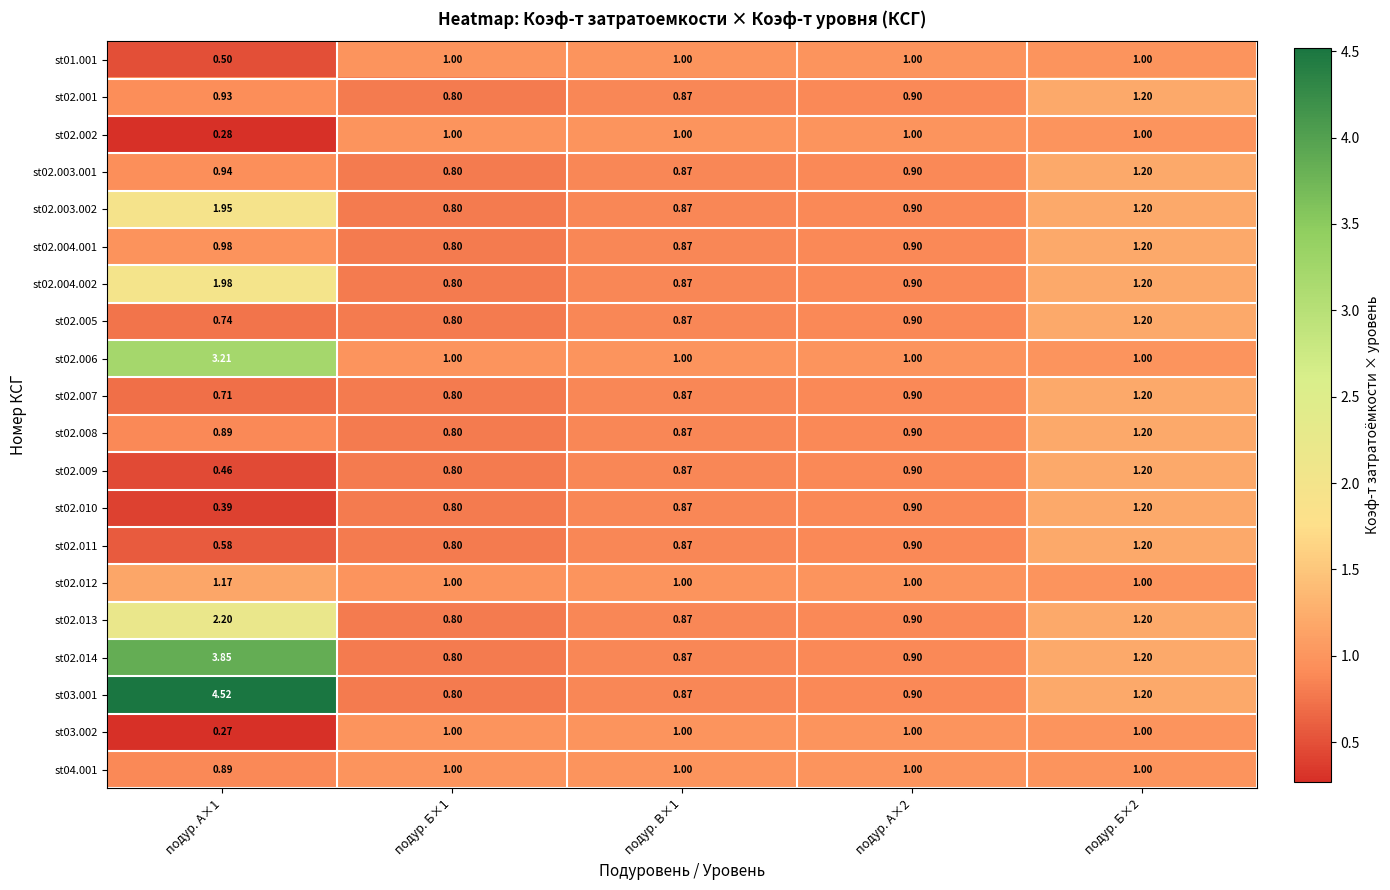

At which category is the sum across all series the highest?

подур. А×1